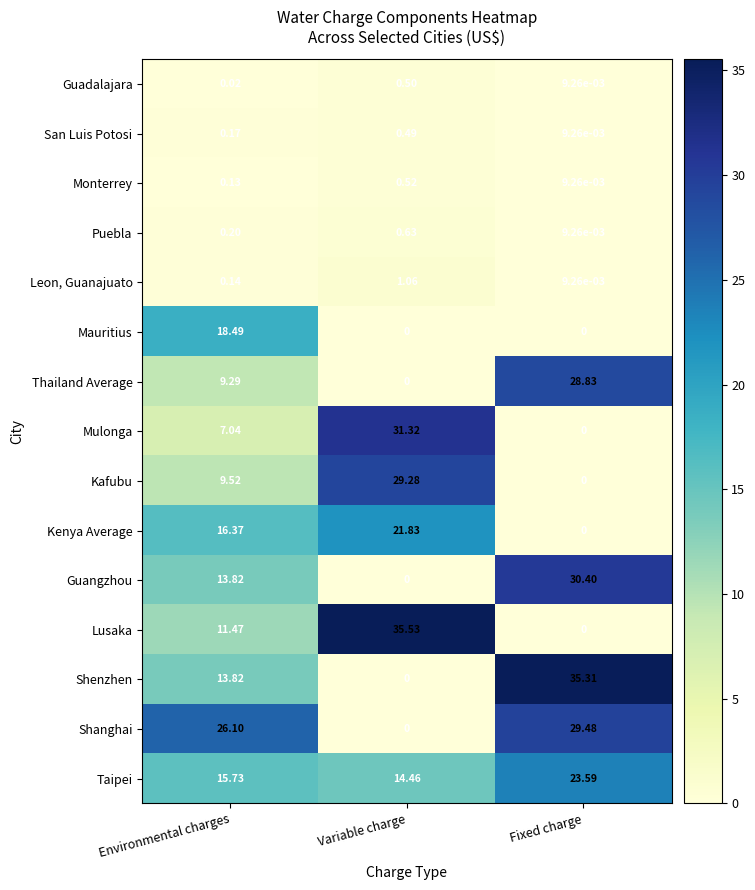

Where is Thailand Average nearest to the value 14?

Environmental charges